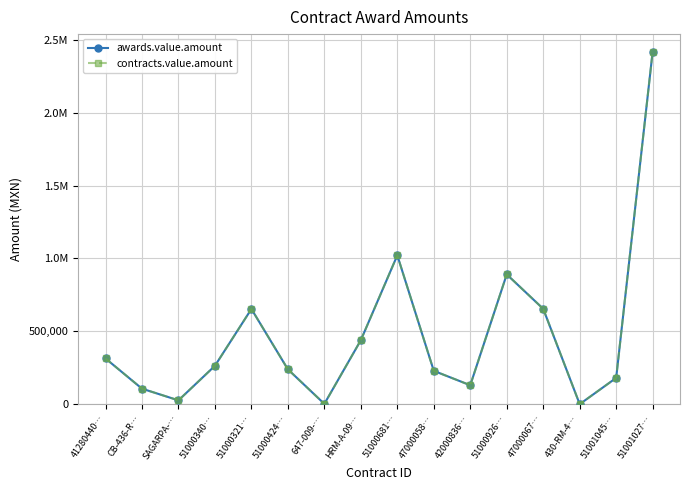

Is the value of contracts.value.amount at HRM-A-09… greater than the value of awards.value.amount at 51000424…?

Yes